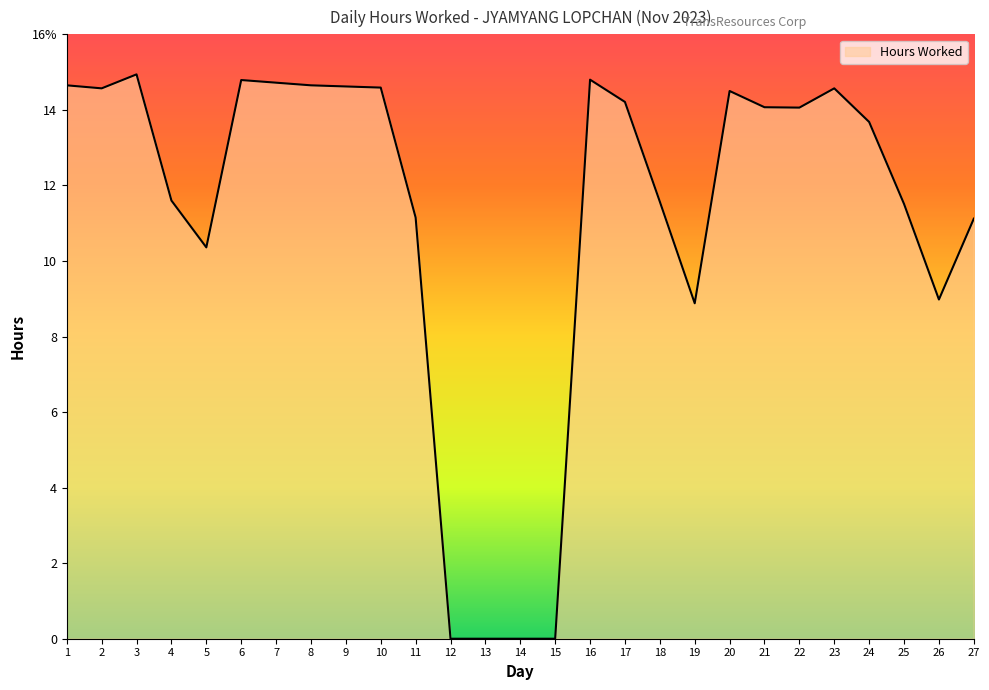

True or false: there are more than 0 points higher than both neighbors.

True